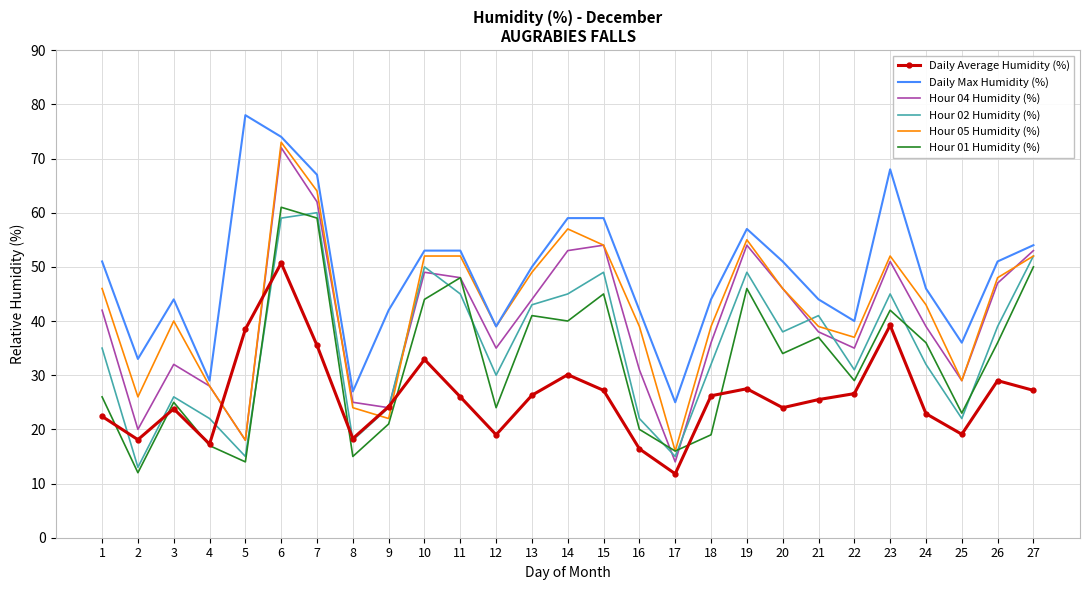

Count the number of categories in the chart.

27